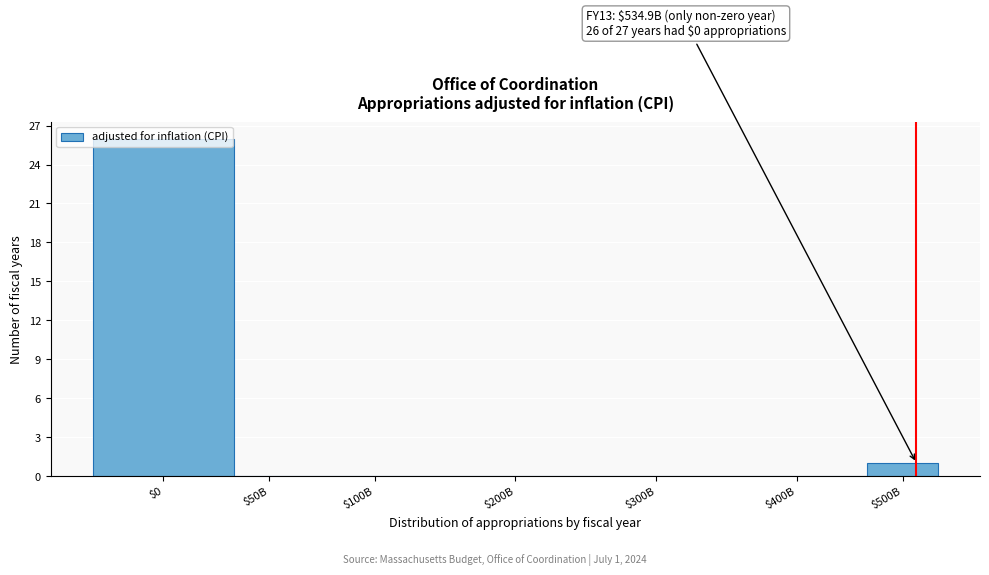

What is the greatest value displayed?

26